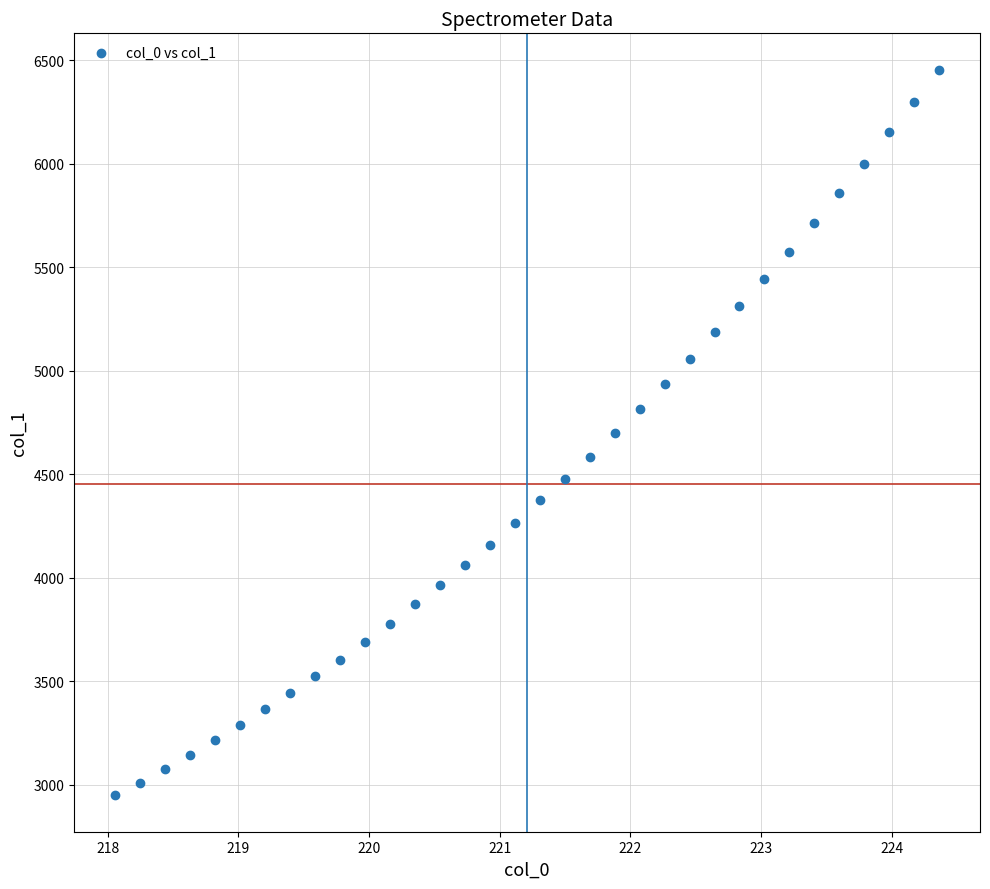

What is the range of X values (max minus min)?

6.3